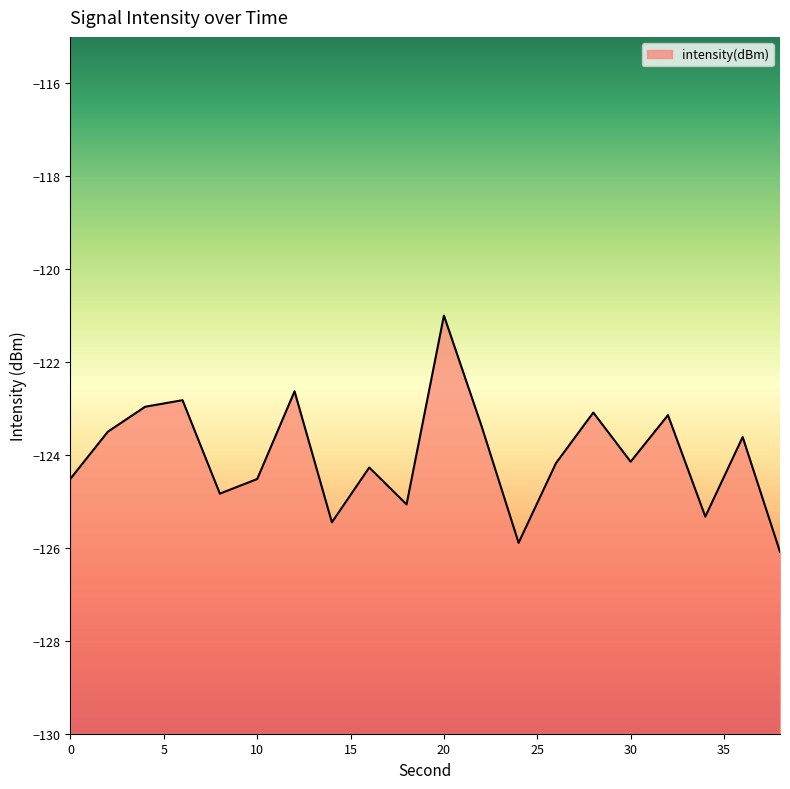

Count the number of values greater than -124.

9